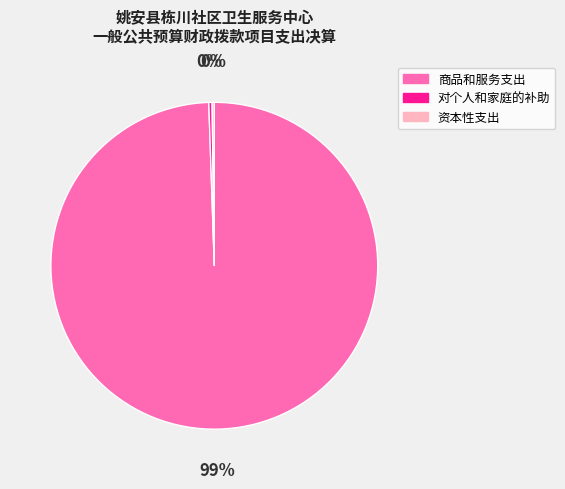

Which slice represents more than half of the pie?

商品和服务支出